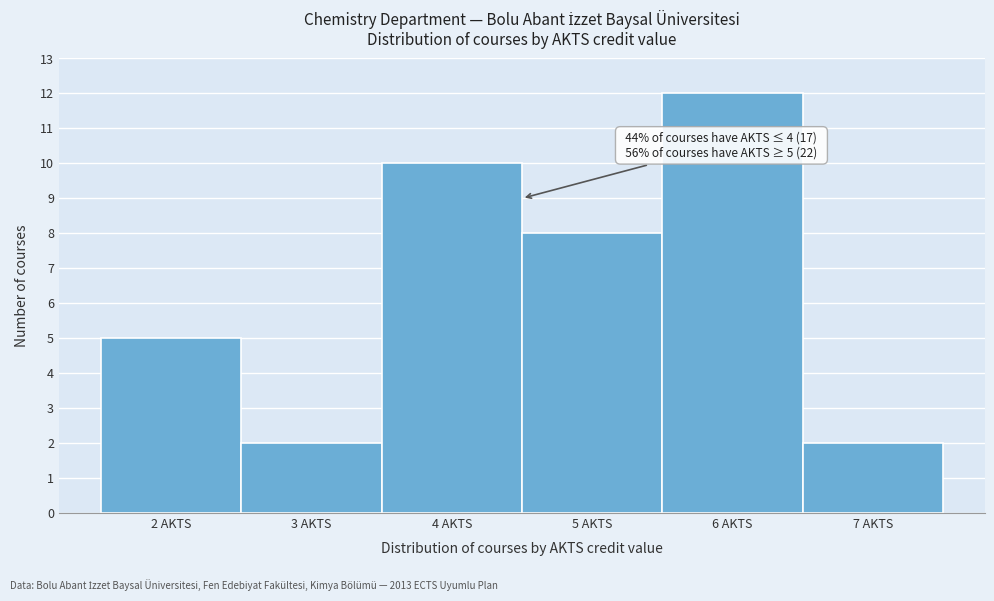

Over which range of the x-axis is the bar tallest?

5.5 to 6.5